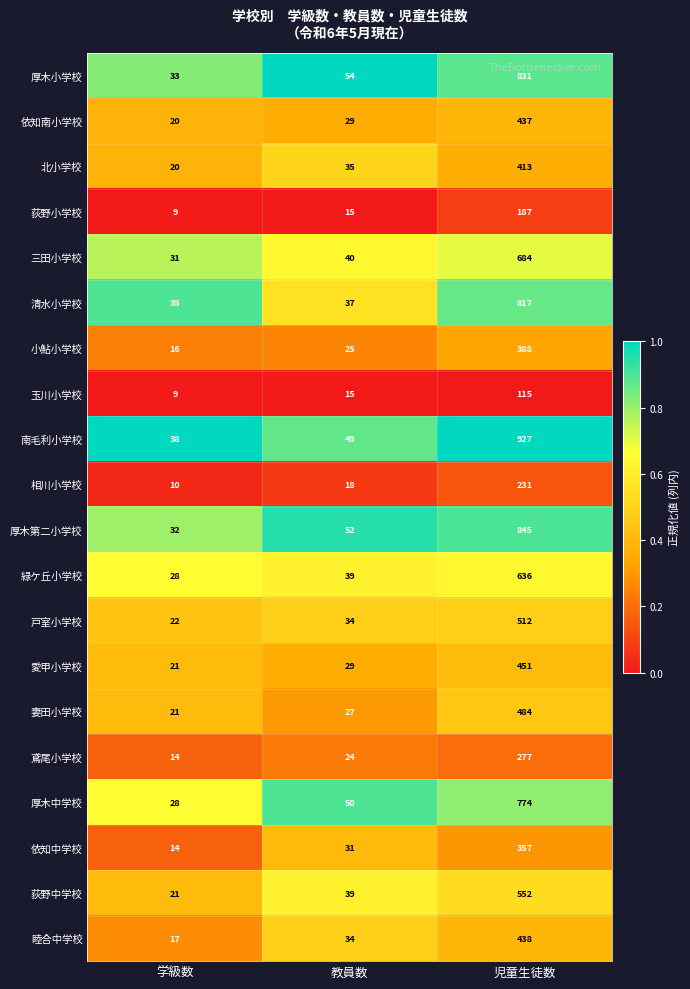

How many distinct data groups are displayed?

20